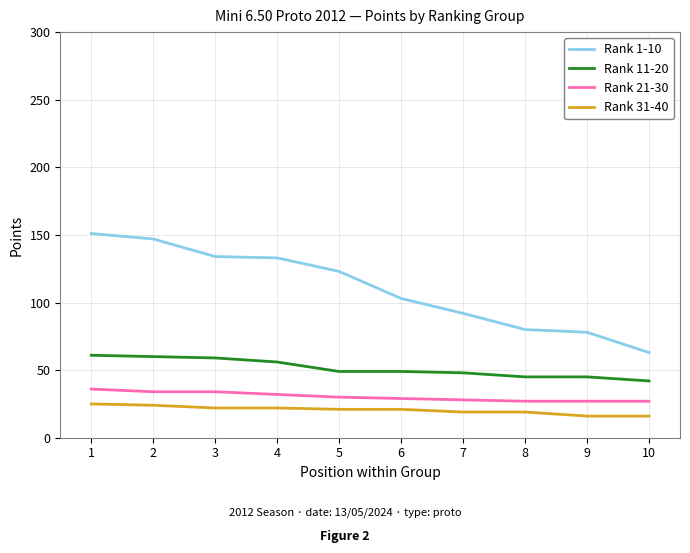

Rank the series at 6 from highest to lowest value.

Rank 1-10, Rank 11-20, Rank 21-30, Rank 31-40